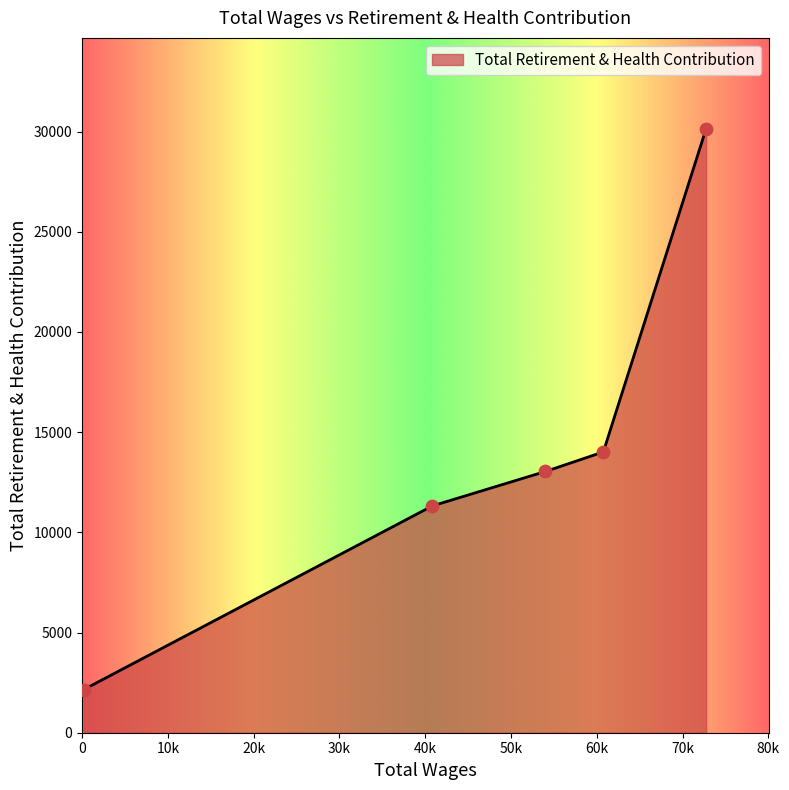

What is the sum of all values?

70684